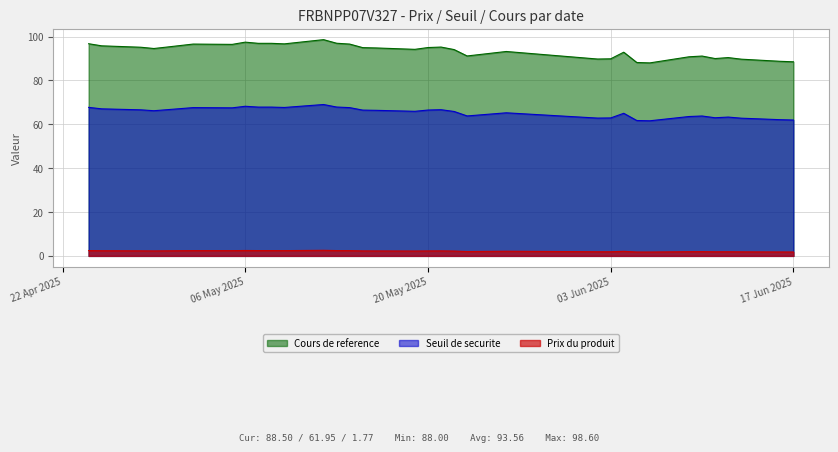

How many categories are shown in the chart?

34